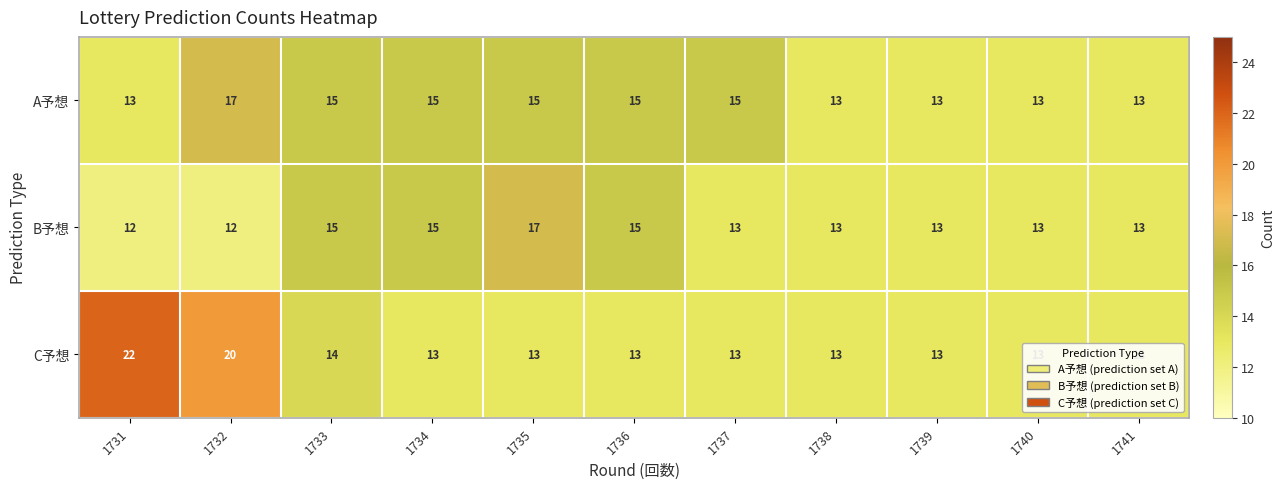

What is the lowest value of the B予想 series?

12